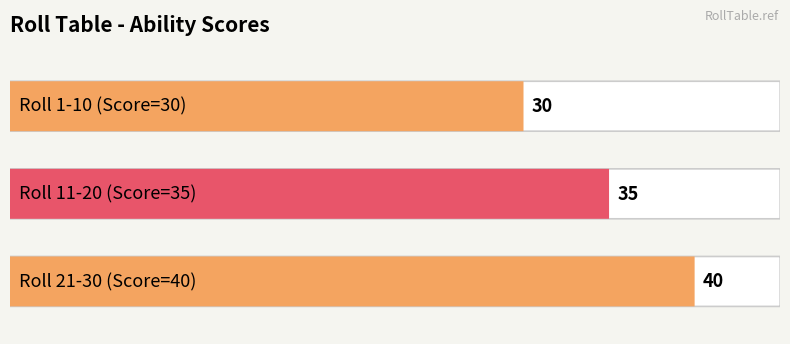

Count the number of categories in the chart.

3